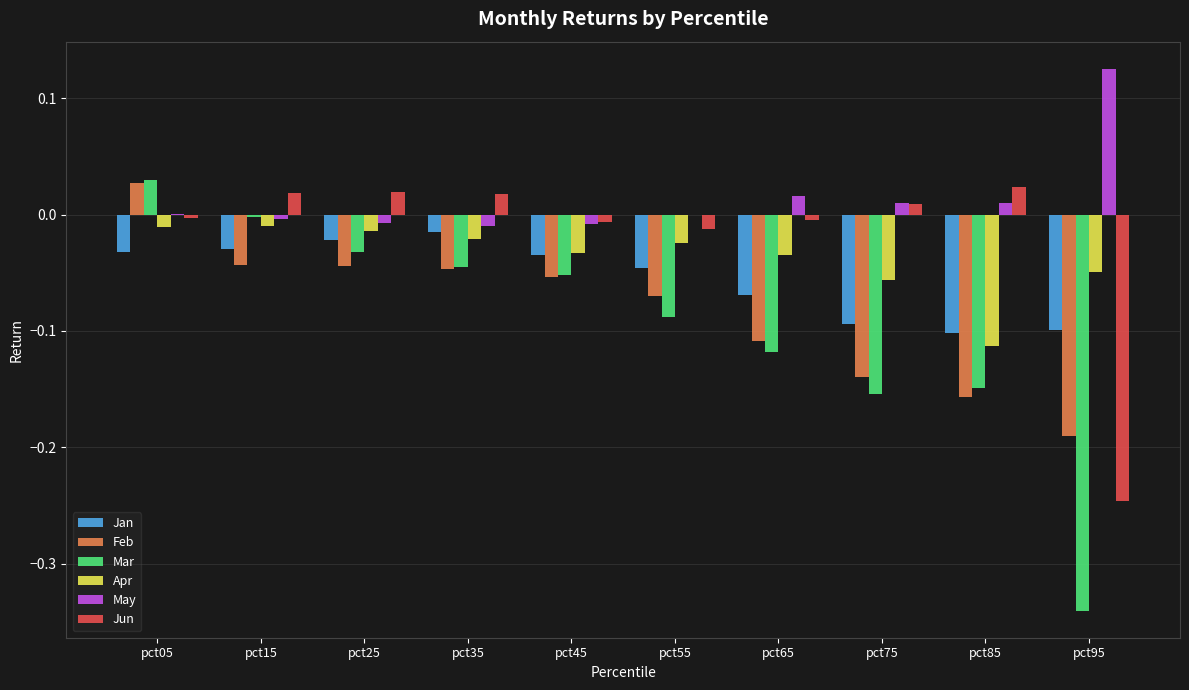

Which series changed the most between pct05 and pct95?

Mar